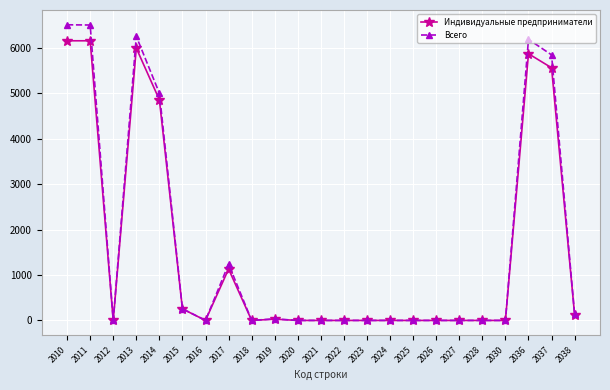

The Индивидуальные предприниматели series shows 7972 at 2014. True or false?

False